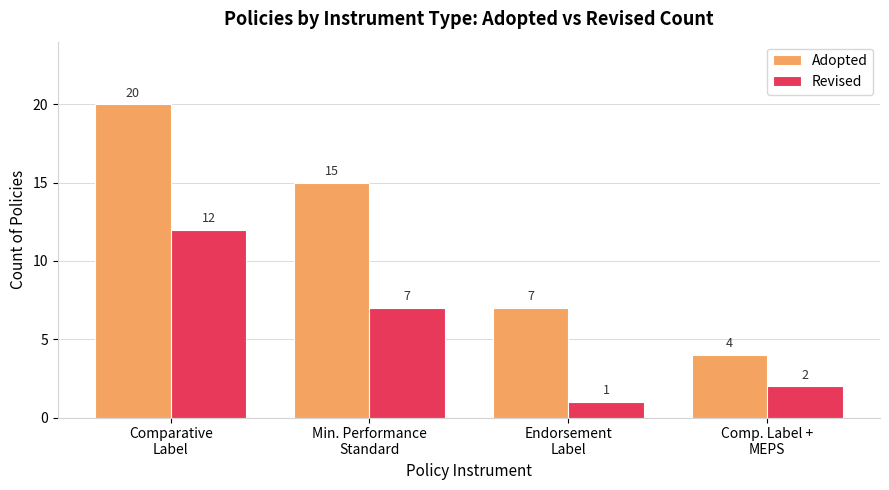

What is the sum of all Revised values?

22